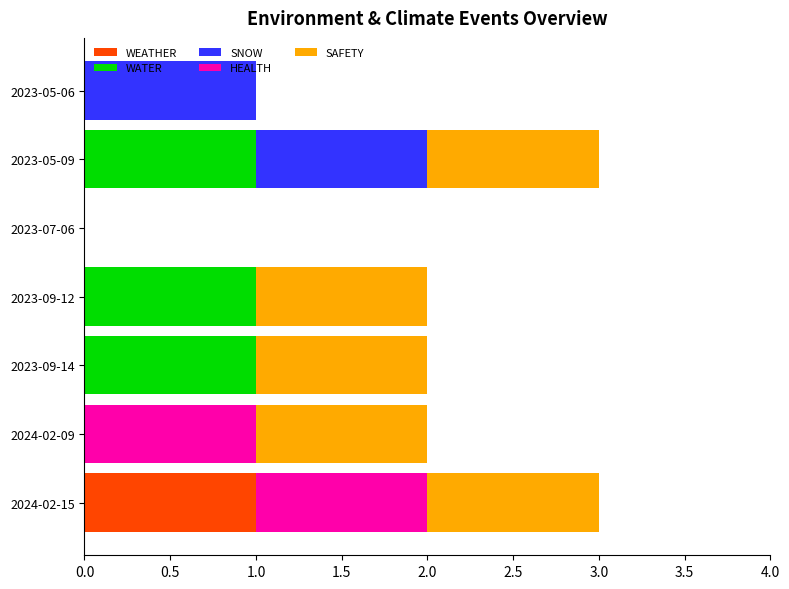

The WEATHER series shows 1 at 2024-02-15. True or false?

True